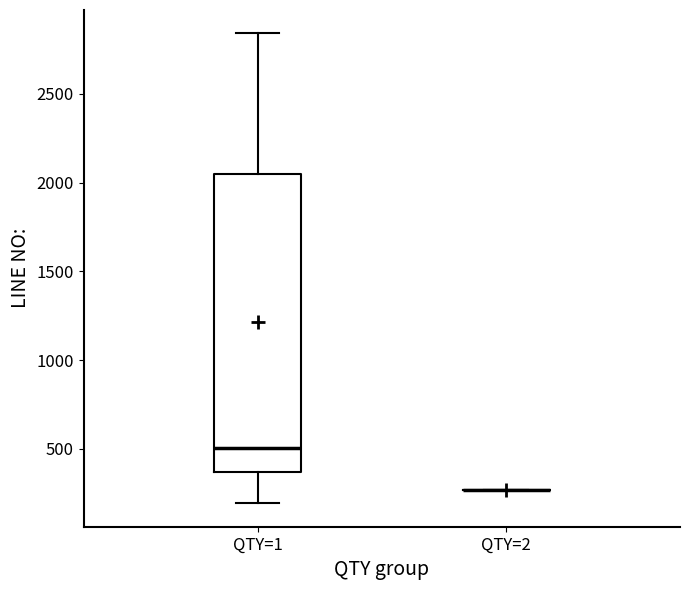

Where does the lower whisker of the box for QTY=1 end on the y-axis? The values are not printed on the chart, so give them approximately, as read against the axis.

200